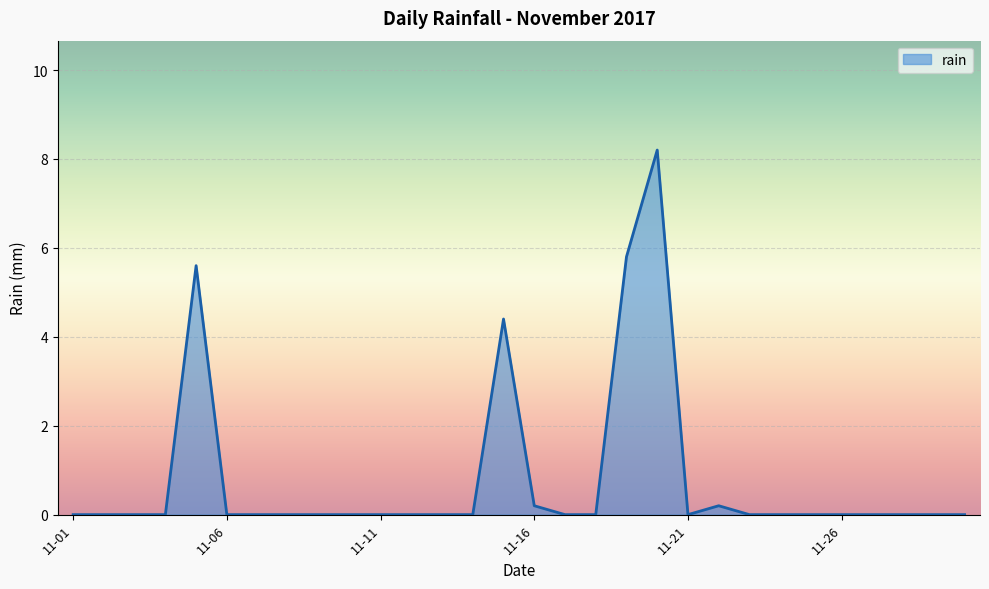

What is the difference between the maximum and minimum values?

8.2